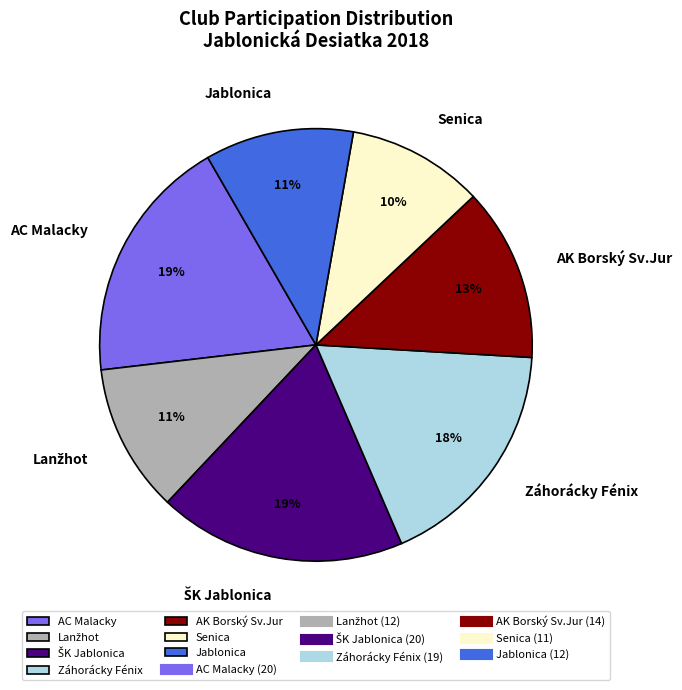

Which category has the smallest portion of the pie?

Senica